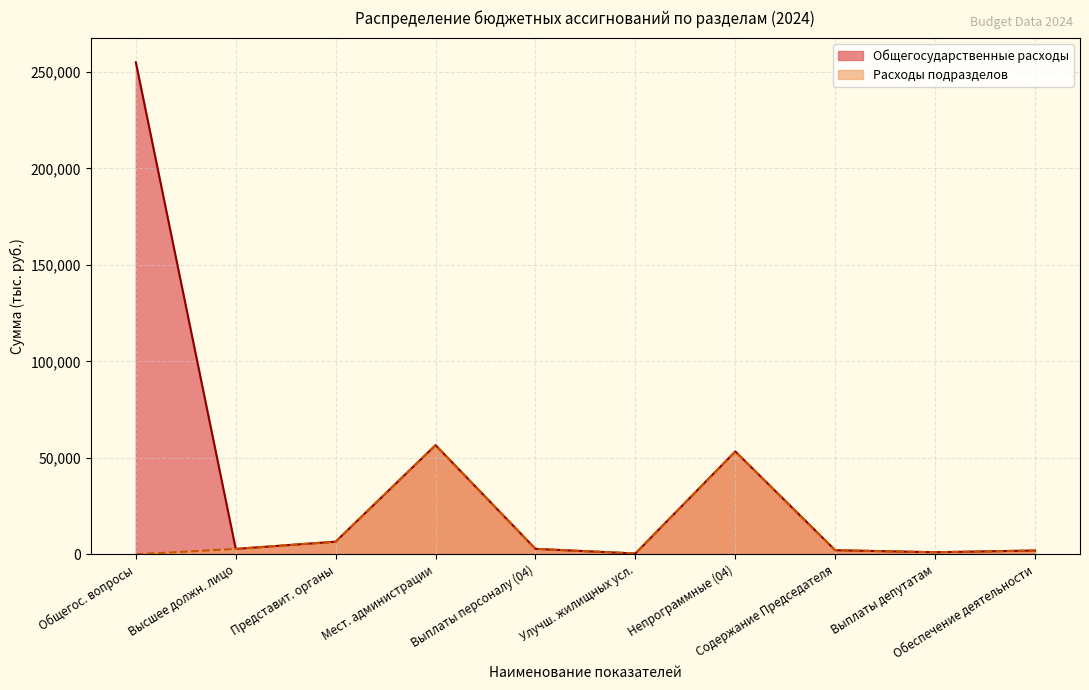

How many intersections are there between Функционирование местных администраций and Общегосударственные вопросы?

1